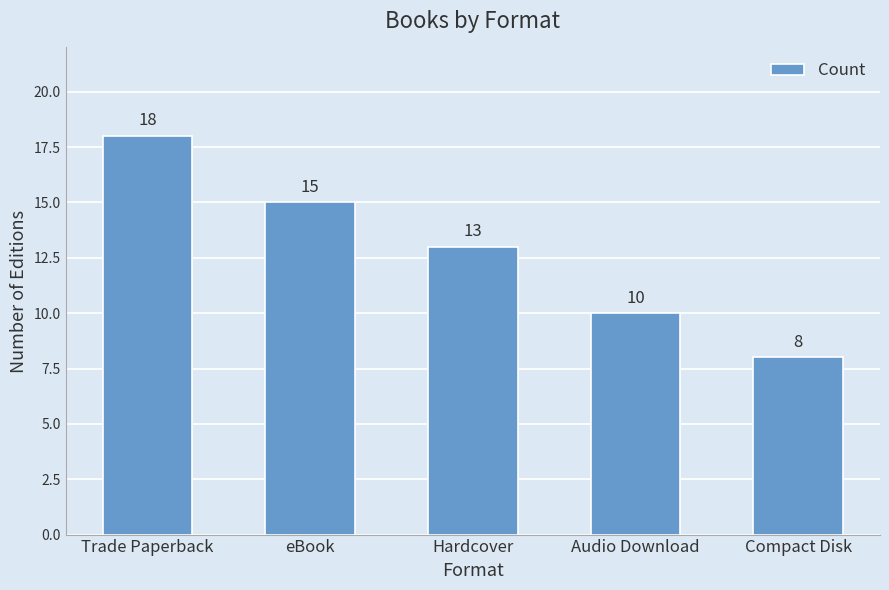

What is the difference between the values at Audio Download and Hardcover?

3